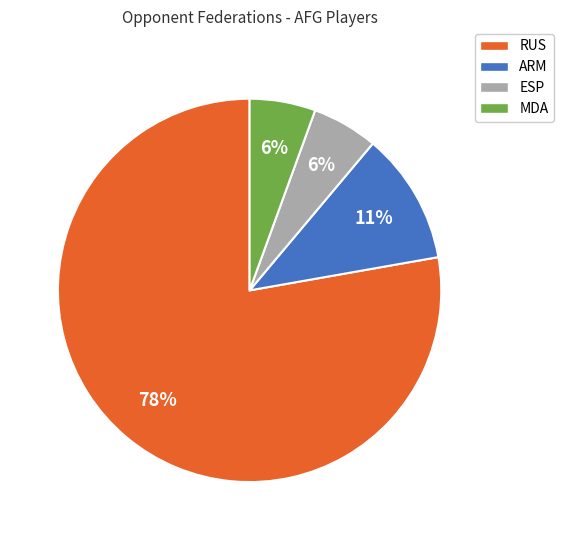

The MDA slice represents 20% of the pie. True or false?

False